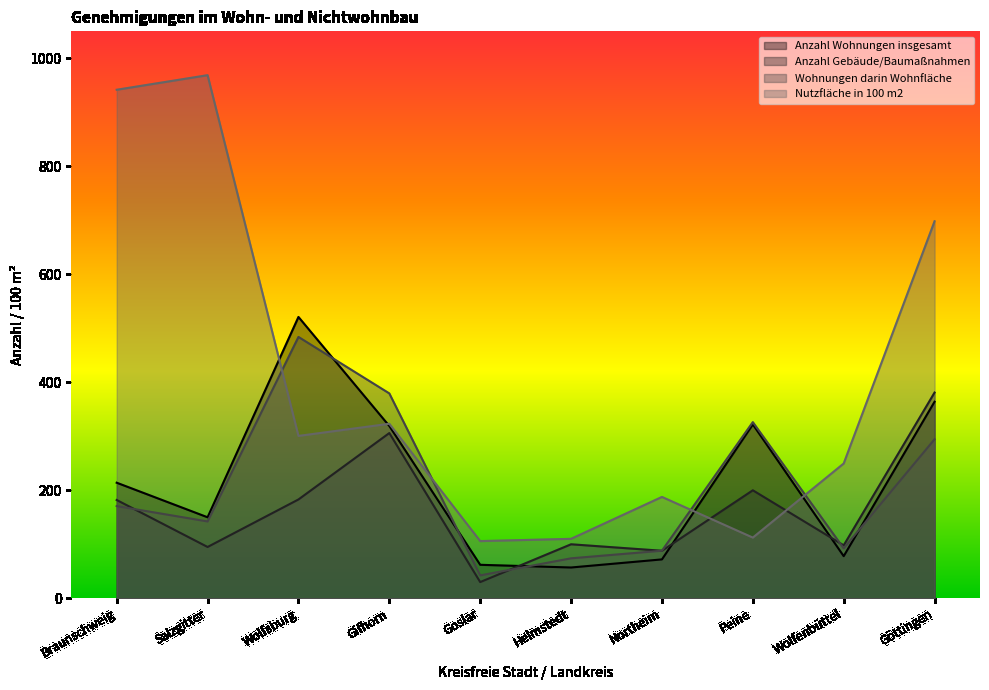

How many lines are shown in the chart?

4